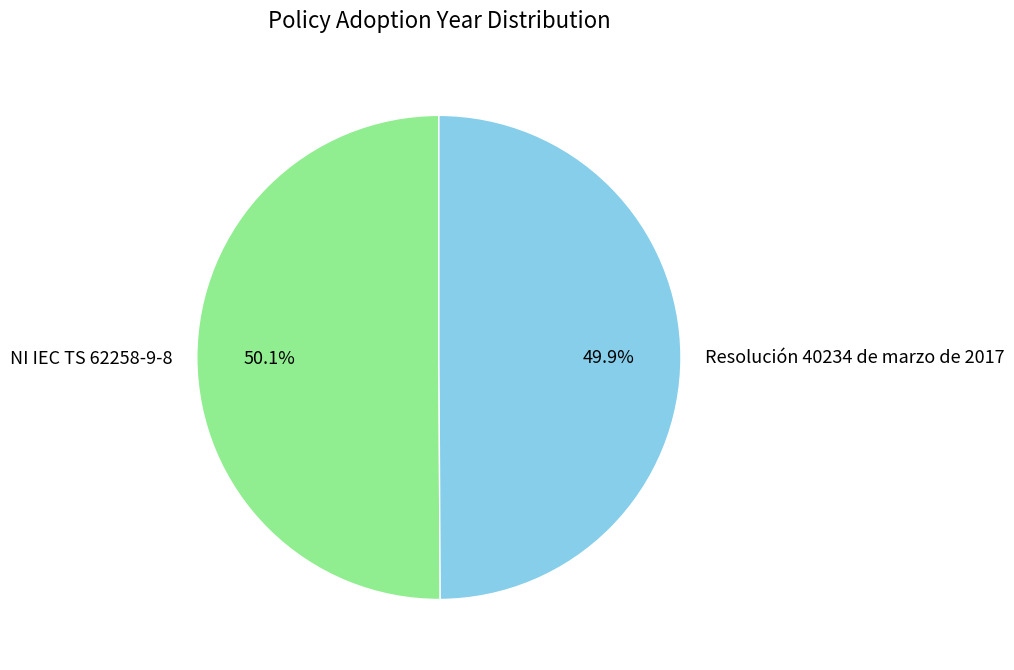

What portion of the pie excludes NI IEC TS 62258-9-8?

49.9%